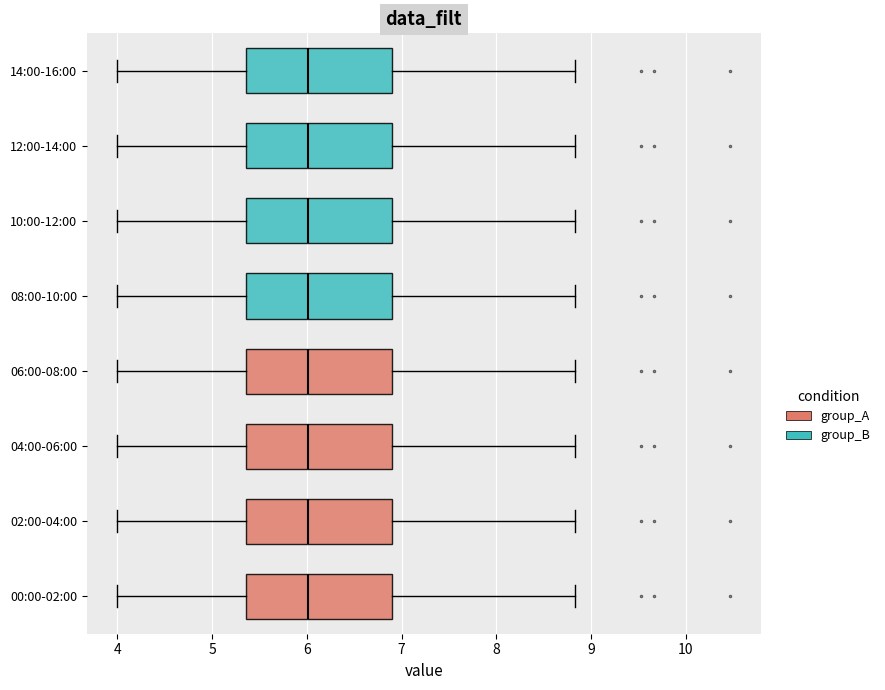

Reading bottom to top, read every box against the x-axis: the position of its median line, the range the box covers, and the ends of its whiskers. The values are not printed on the chart, so give them approximately, as read against the axis.

00:00-02:00: median 6.0, box 5.4 to 6.9, whiskers 4.0 to 8.8
02:00-04:00: median 6.0, box 5.4 to 6.9, whiskers 4.0 to 8.8
04:00-06:00: median 6.0, box 5.4 to 6.9, whiskers 4.0 to 8.8
06:00-08:00: median 6.0, box 5.4 to 6.9, whiskers 4.0 to 8.8
08:00-10:00: median 6.0, box 5.4 to 6.9, whiskers 4.0 to 8.8
10:00-12:00: median 6.0, box 5.4 to 6.9, whiskers 4.0 to 8.8
12:00-14:00: median 6.0, box 5.4 to 6.9, whiskers 4.0 to 8.8
14:00-16:00: median 6.0, box 5.4 to 6.9, whiskers 4.0 to 8.8